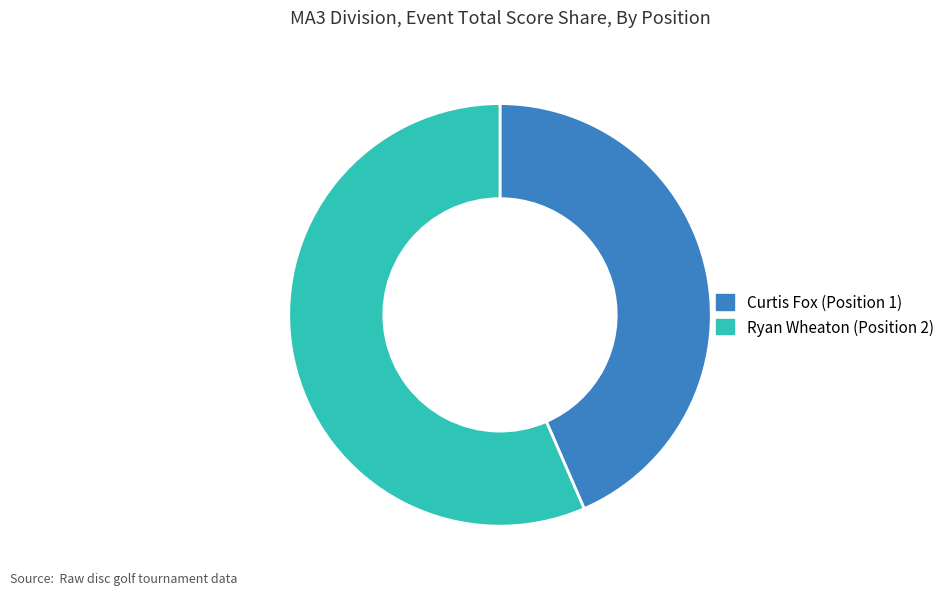

Rank the categories by value from highest to lowest.

Ryan Wheaton (Position 2), Curtis Fox (Position 1)